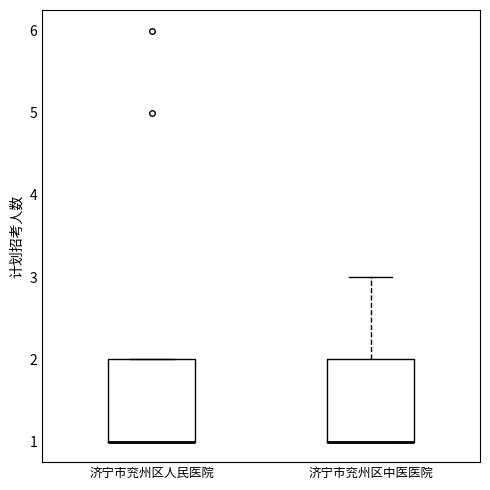

Reading left to right, read every box against the y-axis: the position of its median line, the range the box covers, and the ends of its whiskers. The values are not printed on the chart, so give them approximately, as read against the axis.

济宁市兖州区人民医院: median 1 (drawn on the box's lower edge), box 1 to 2, whiskers 1 to 2
济宁市兖州区中医医院: median 1 (drawn on the box's lower edge), box 1 to 2, whiskers 1 to 3